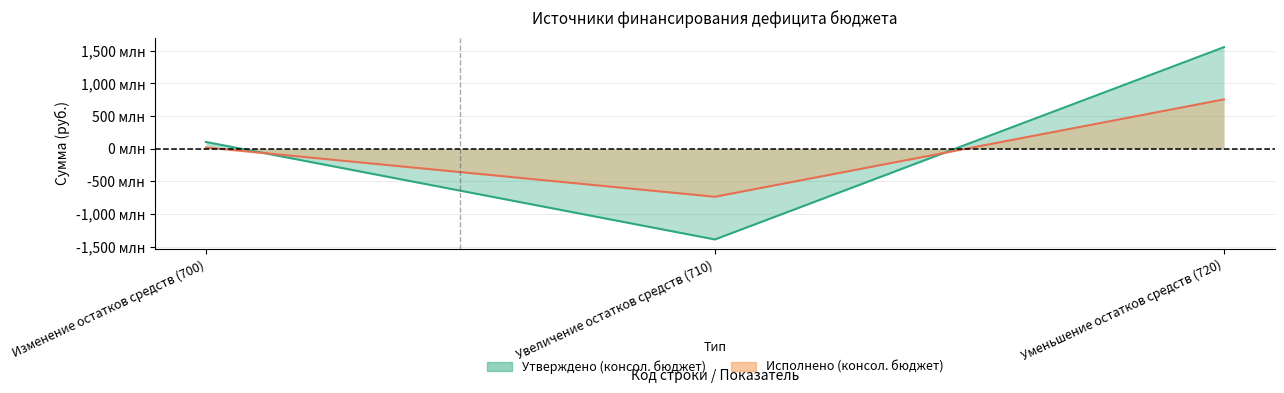

How many lines are shown in the chart?

2